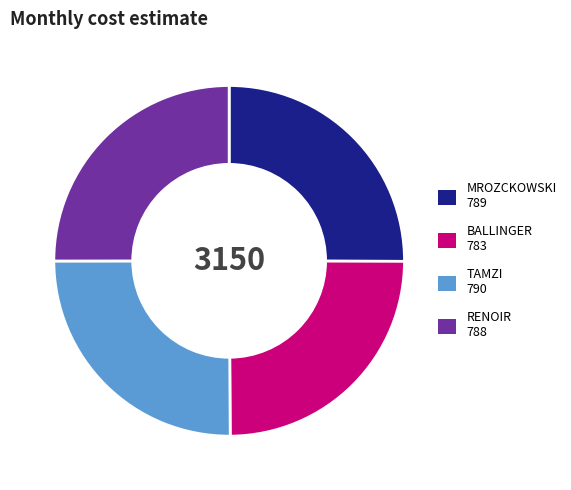

Does any single category account for the majority?

No